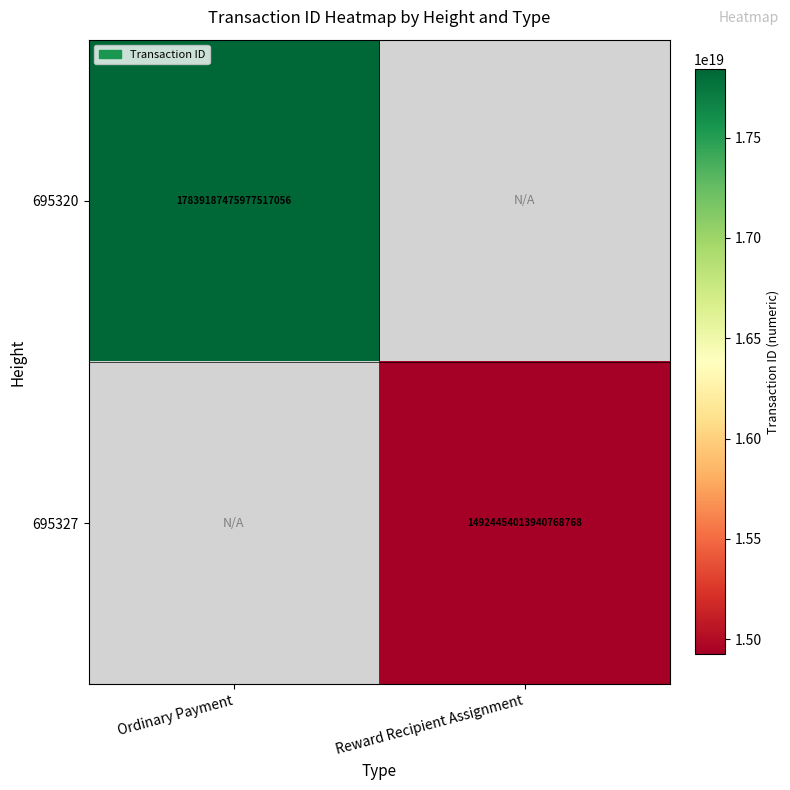

Which has a higher value, Reward Recipient Assignment or Ordinary Payment?

Ordinary Payment